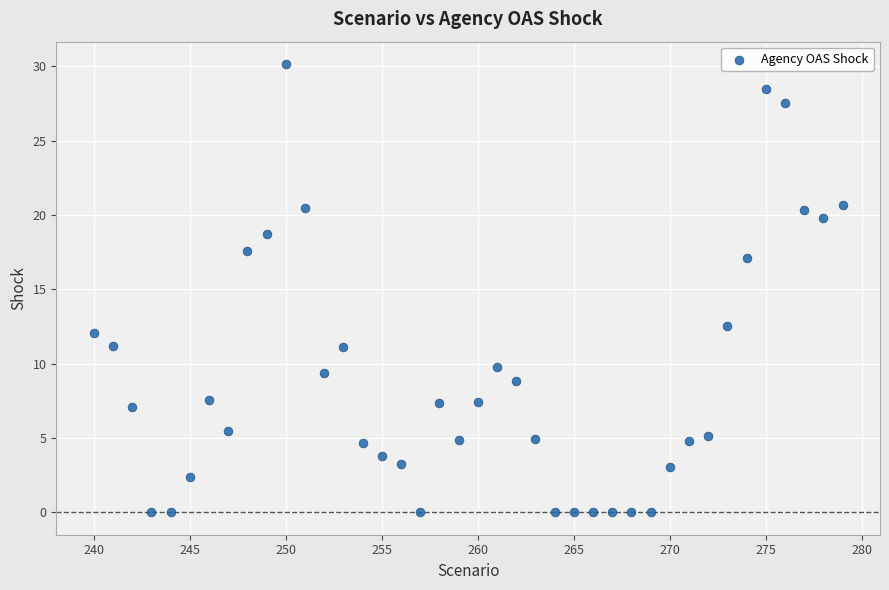

What is the range of Y values (max minus min)?

30.2